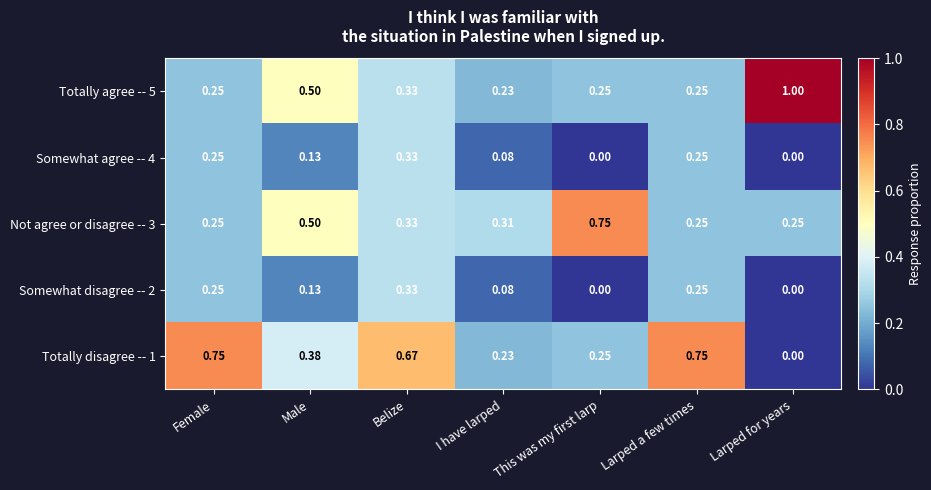

At which category is the sum across all series the highest?

Belize